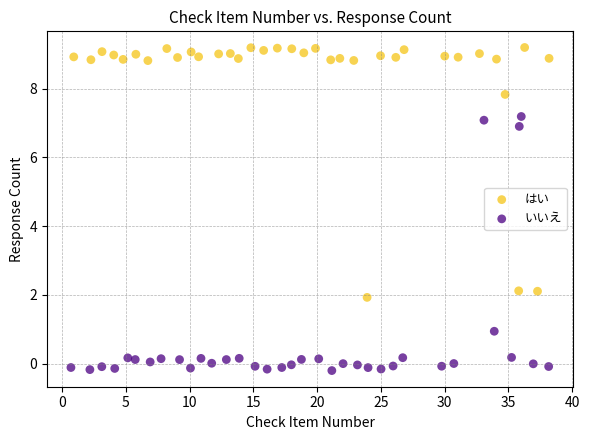

Which series contains the highest Y value?

はい